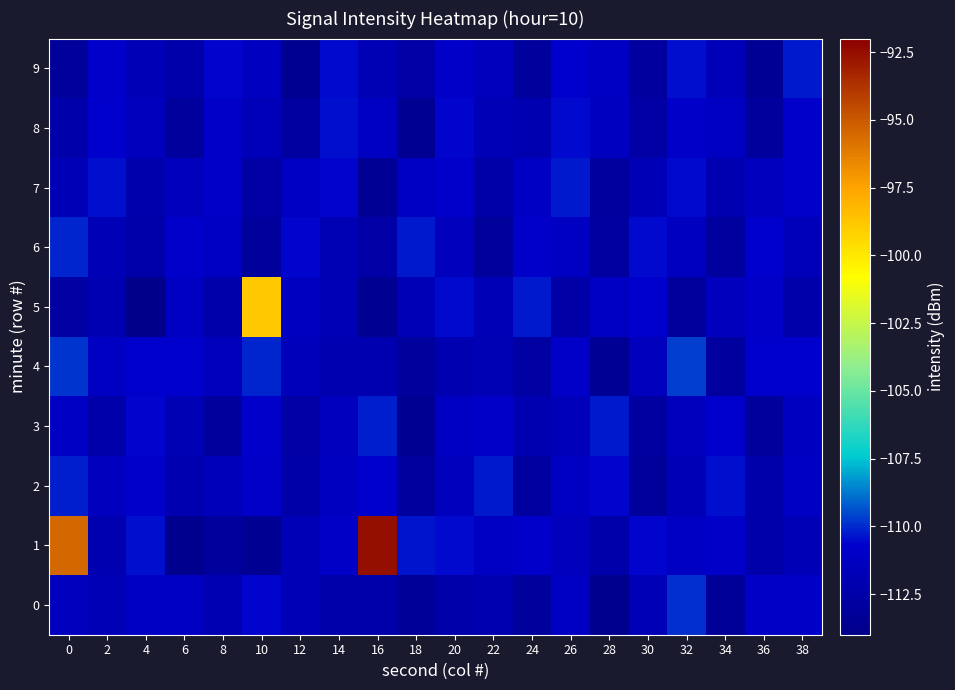

Reading left to right, what are all the values shown in this chart?

0: 0=-111.4	2=-111.8	4=-111.1	6=-111.2	8=-112.0	10=-110.6	12=-111.8	14=-112.4	16=-112.4	18=-113.3	20=-112.4	22=-112.2	24=-113.1	26=-111.1	28=-113.8	30=-111.7	32=-109.9	34=-113.2	36=-111.0	38=-110.9
1: 0=-95.5	2=-112.1	4=-110.4	6=-113.8	8=-113.0	10=-113.5	12=-111.8	14=-111.0	16=-92.6	18=-110.3	20=-110.5	22=-111.2	24=-110.8	26=-111.5	28=-112.3	30=-110.6	32=-111.1	34=-110.9	36=-112.4	38=-111.7
2: 0=-110.2	2=-111.4	4=-110.8	6=-112.1	8=-111.6	10=-110.9	12=-112.5	14=-111.3	16=-110.7	18=-112.9	20=-111.5	22=-110.3	24=-112.8	26=-111.1	28=-110.6	30=-113.2	32=-111.8	34=-110.4	36=-112.3	38=-111.0
3: 0=-111.0	2=-112.3	4=-110.6	6=-111.9	8=-113.1	10=-110.8	12=-112.7	14=-111.4	16=-110.2	18=-113.5	20=-111.2	22=-110.9	24=-112.1	26=-111.6	28=-110.3	30=-112.8	32=-111.5	34=-110.7	36=-113.0	38=-111.3
4: 0=-109.8	2=-111.1	4=-110.7	6=-110.7	8=-111.4	10=-110.1	12=-111.5	14=-112.1	16=-112.1	18=-113.0	20=-112.1	22=-111.9	24=-112.7	26=-110.8	28=-113.5	30=-111.4	32=-109.6	34=-113.0	36=-110.7	38=-110.6
5: 0=-112.8	2=-111.9	4=-114.0	6=-111.1	8=-112.4	10=-98.8	12=-111.3	14=-111.8	16=-113.6	18=-111.7	20=-110.5	22=-111.8	24=-110.3	26=-112.6	28=-111.1	30=-110.7	32=-113.2	34=-111.5	36=-110.9	38=-112.4
6: 0=-110.1	2=-111.7	4=-112.4	6=-110.8	8=-111.2	10=-113.0	12=-110.6	14=-111.9	16=-112.6	18=-110.3	20=-111.5	22=-113.2	24=-110.8	26=-111.1	28=-112.8	30=-110.5	32=-111.3	34=-112.9	36=-110.7	38=-111.6
7: 0=-111.8	2=-110.4	4=-112.2	6=-111.5	8=-110.9	10=-112.7	12=-111.1	14=-110.6	16=-113.4	18=-111.2	20=-110.8	22=-112.5	24=-111.0	26=-110.3	28=-112.9	30=-111.7	32=-110.5	34=-112.1	36=-111.4	38=-110.8
8: 0=-112.3	2=-110.7	4=-111.5	6=-113.1	8=-110.9	10=-111.6	12=-112.8	14=-110.4	16=-111.2	18=-113.5	20=-110.6	22=-111.8	24=-112.1	26=-110.5	28=-111.3	30=-112.7	32=-110.9	34=-111.1	36=-113.0	38=-110.8
9: 0=-113.2	2=-110.8	4=-111.7	6=-112.4	8=-110.6	10=-111.3	12=-113.7	14=-110.5	16=-111.9	18=-112.6	20=-110.9	22=-111.5	24=-113.1	26=-110.7	28=-111.2	30=-112.9	32=-110.4	34=-111.6	36=-113.4	38=-110.3